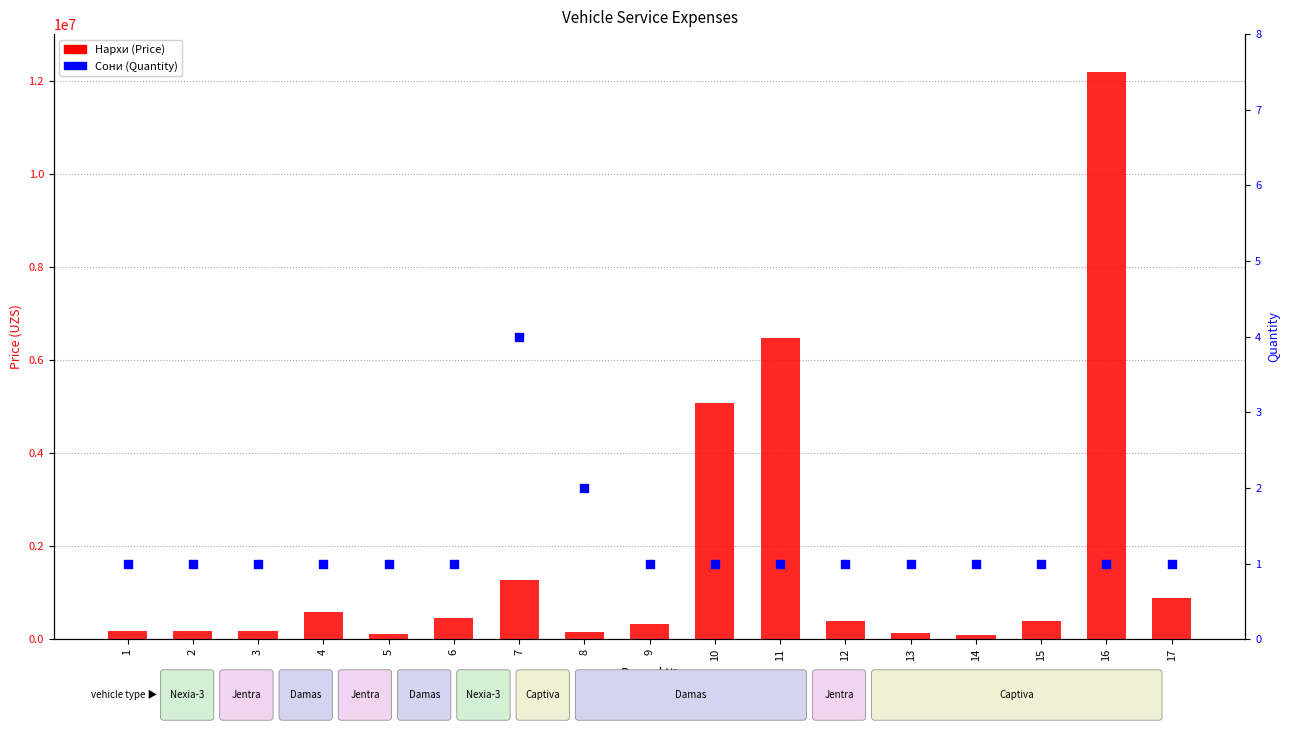

At how many categories does at least one series exceed 5585049?

2